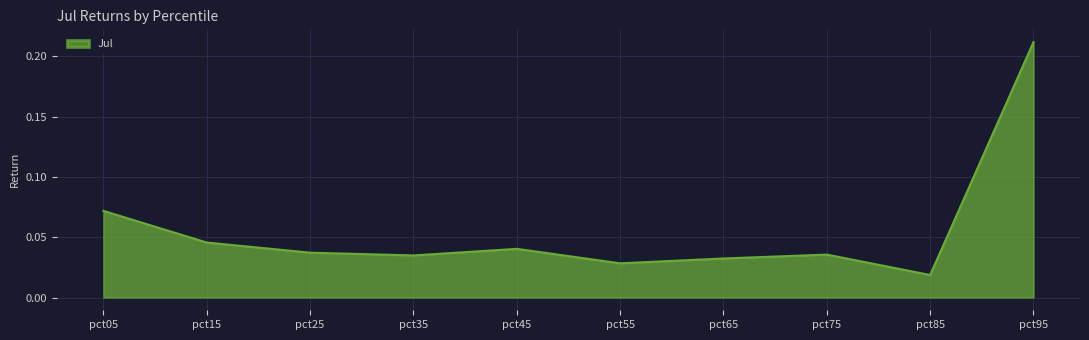

At which category does the chart reach its peak across all series?

pct95